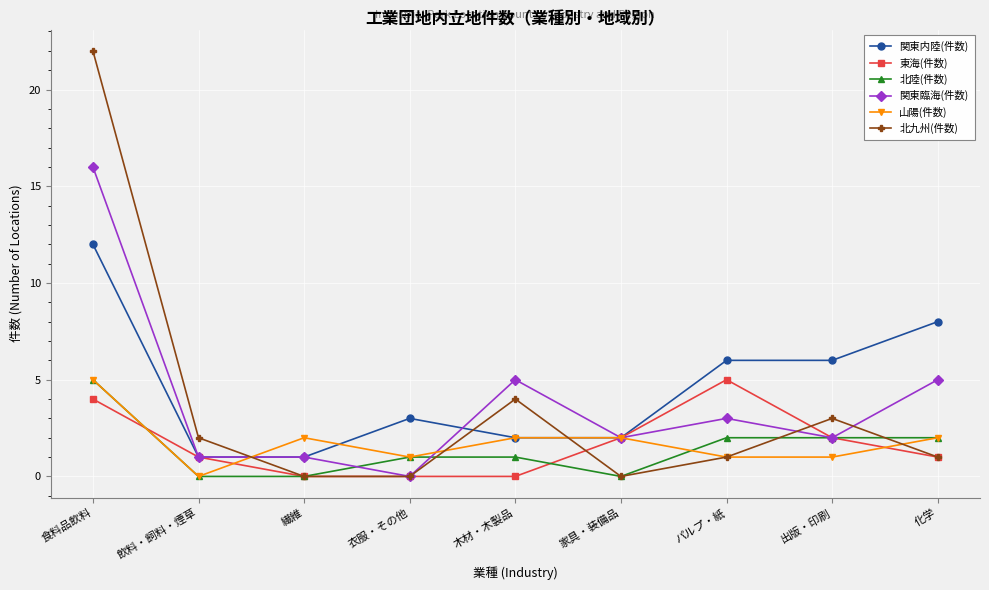

True or false: 北九州(件数) has more than 1 points higher than both neighbors.

True